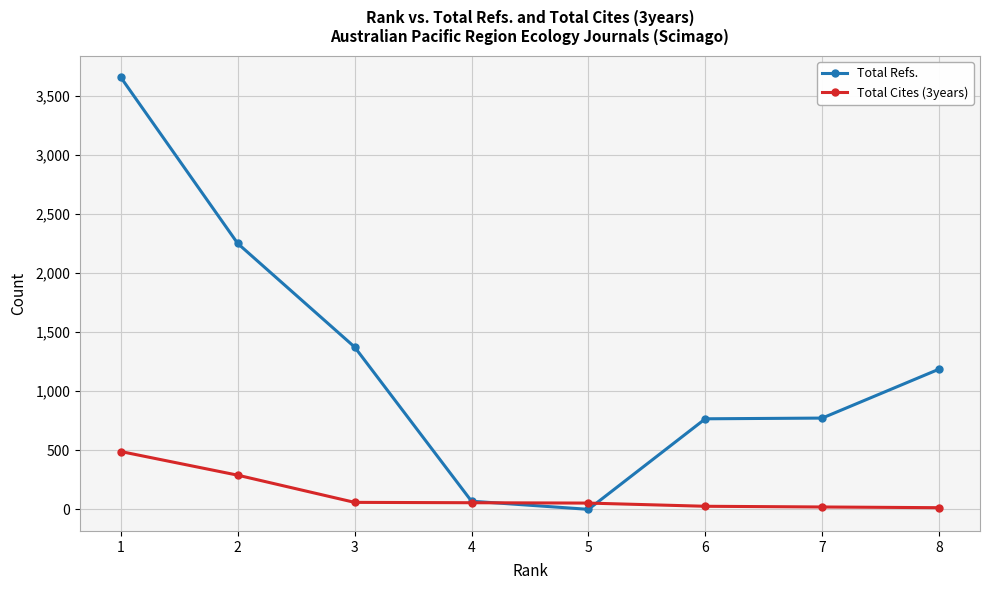

Rank the series at 6 from highest to lowest value.

Total Refs., Total Cites (3years)